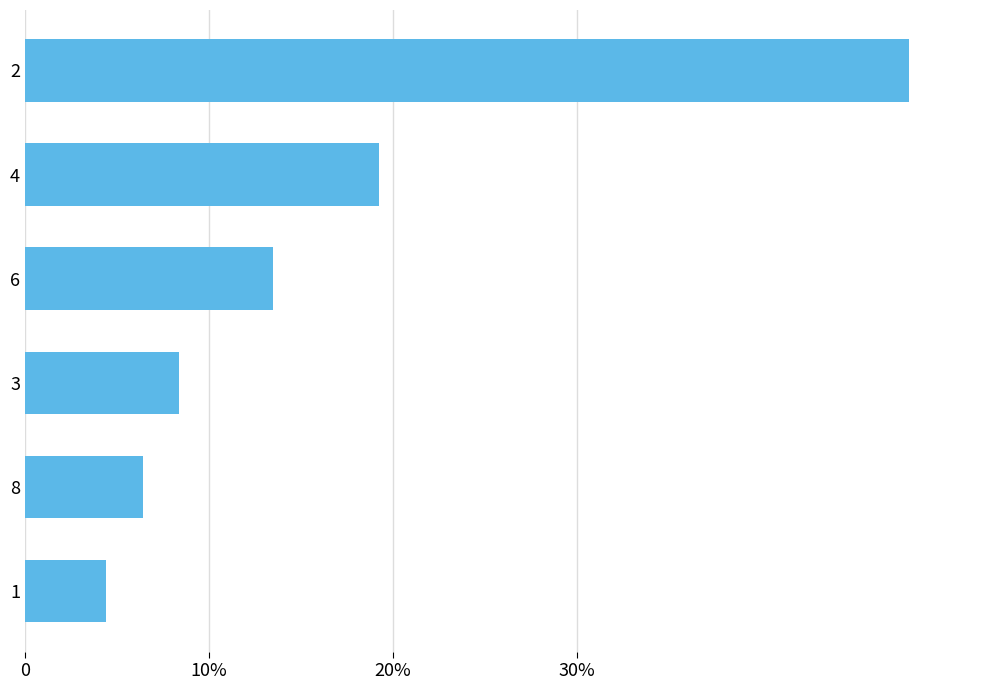

List the labels in order of value, smallest first.

1, 8, 3, 6, 4, 2